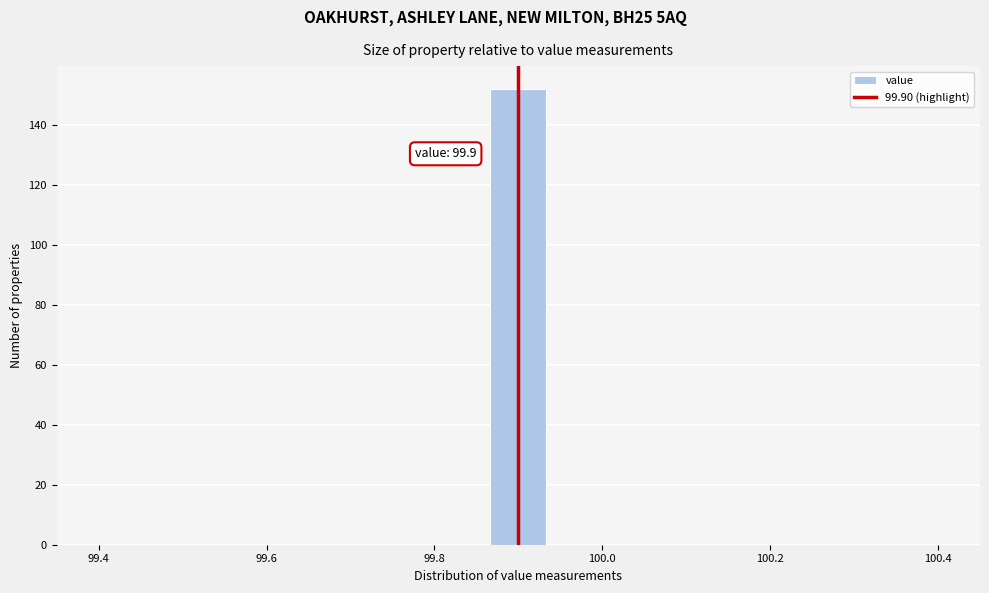

Around what value on the x-axis is the tallest bar? Give the approximate position of its centre, as read against the axis.

99.90